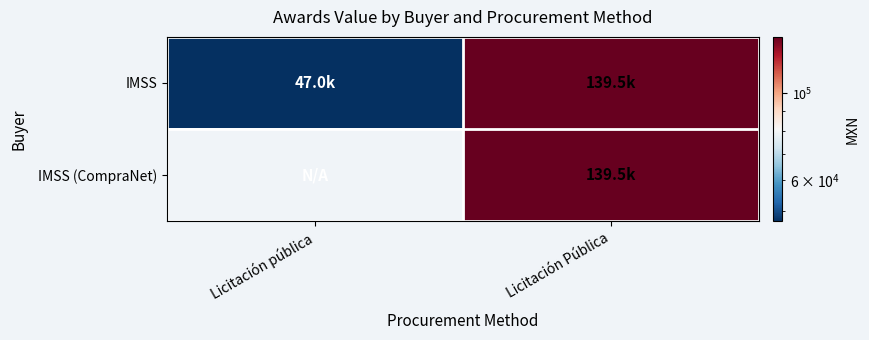

Reading left to right, extract all data points from this chart.

IMSS: Licitación pública=46964.5	Licitación Pública=139461.6
IMSS (CompraNet): Licitación pública=0.0	Licitación Pública=139461.6